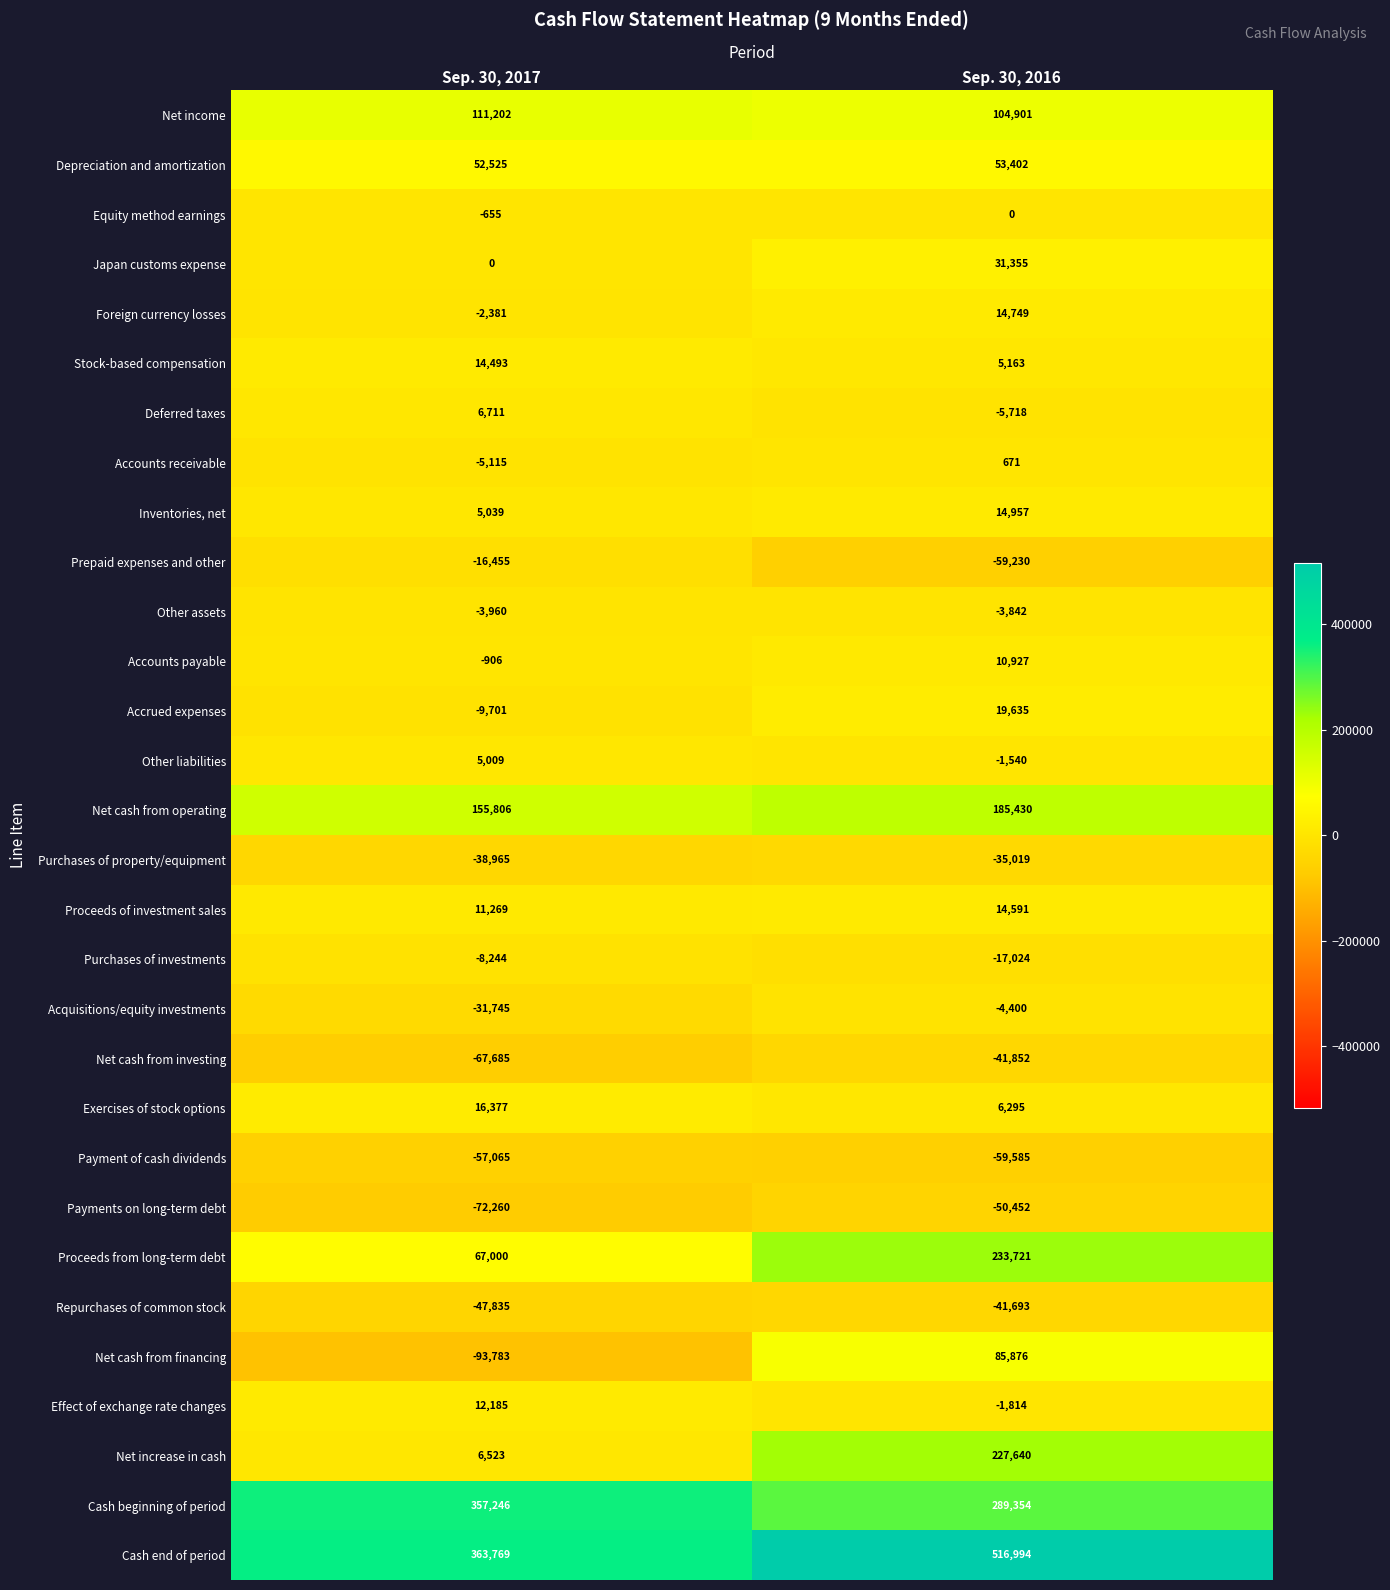

List the series in order of their peak value, highest first.

Cash end of period, Cash beginning of period, Proceeds from long-term debt, Net increase in cash, Net cash from operating, Net income, Net cash from financing, Depreciation and amortization, Japan customs expense, Accrued expenses, Exercises of stock options, Inventories, net, Foreign currency losses, Proceeds of investment sales, Stock-based compensation, Effect of exchange rate changes, Accounts payable, Deferred taxes, Other liabilities, Accounts receivable, Equity method earnings, Other assets, Acquisitions/equity investments, Purchases of investments, Prepaid expenses and other, Purchases of property/equipment, Repurchases of common stock, Net cash from investing, Payments on long-term debt, Payment of cash dividends